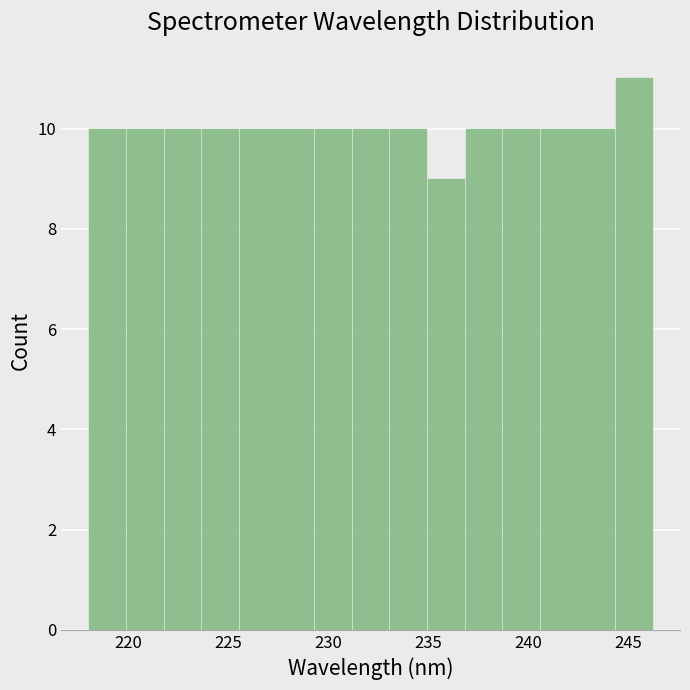

Read against the x-axis, roughly where is the centre of the tallest bar?

245.5